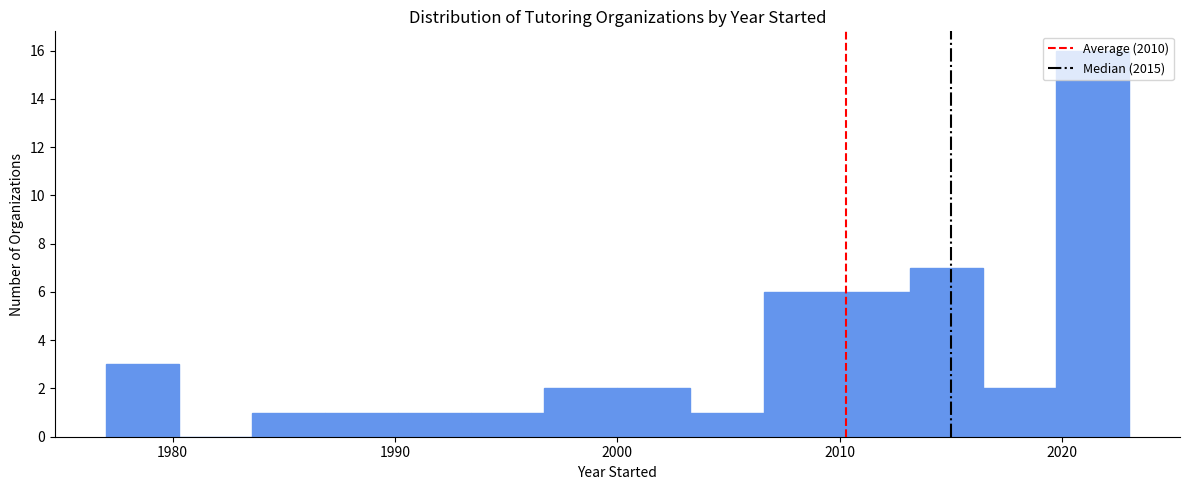

Around what value on the x-axis is the tallest bar? Give the approximate position of its centre, as read against the axis.

2021